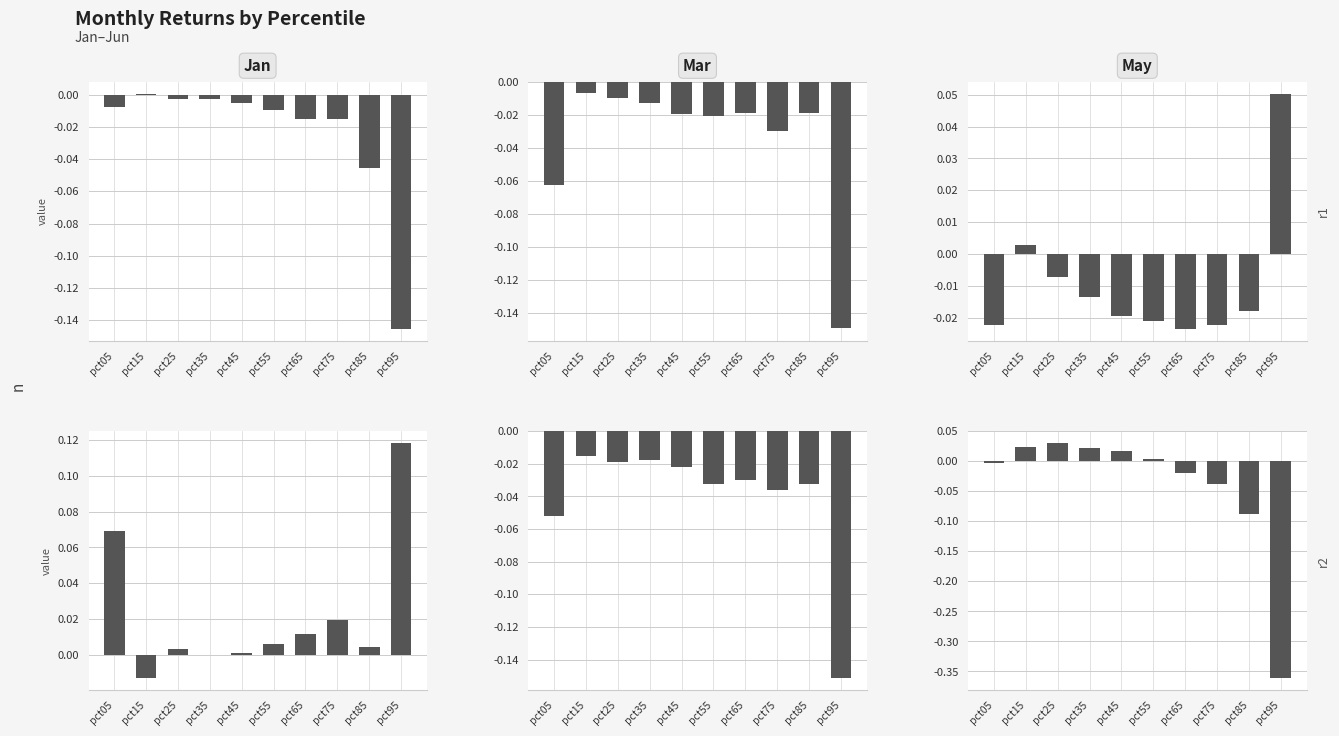

How many data points in Feb are above 0?

8